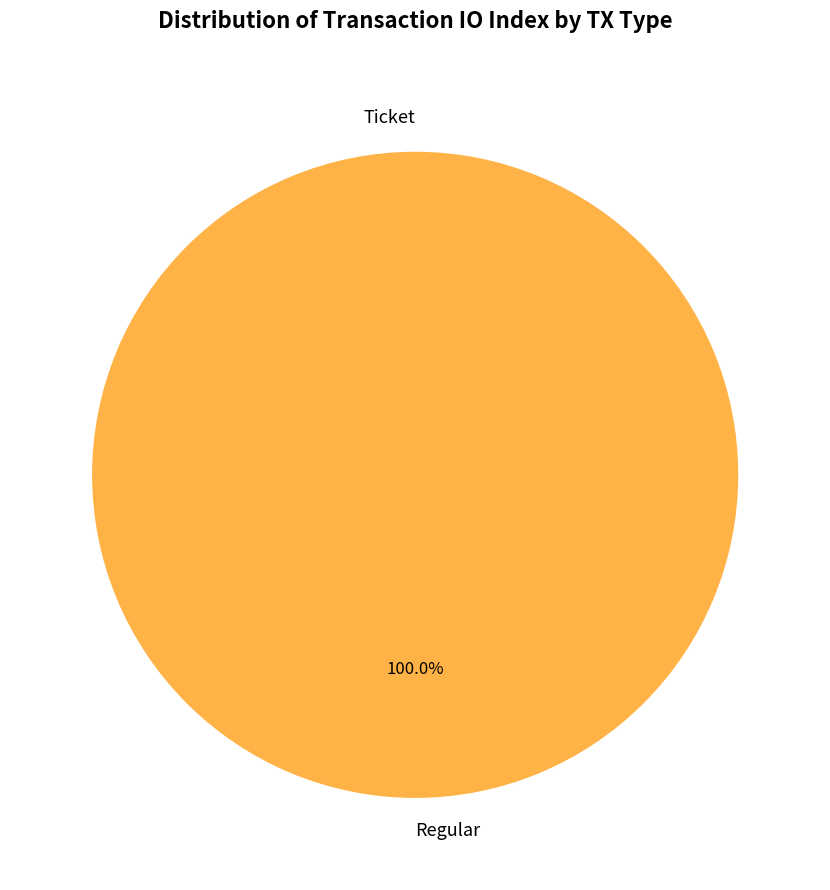

Is there a majority slice in this chart?

Yes